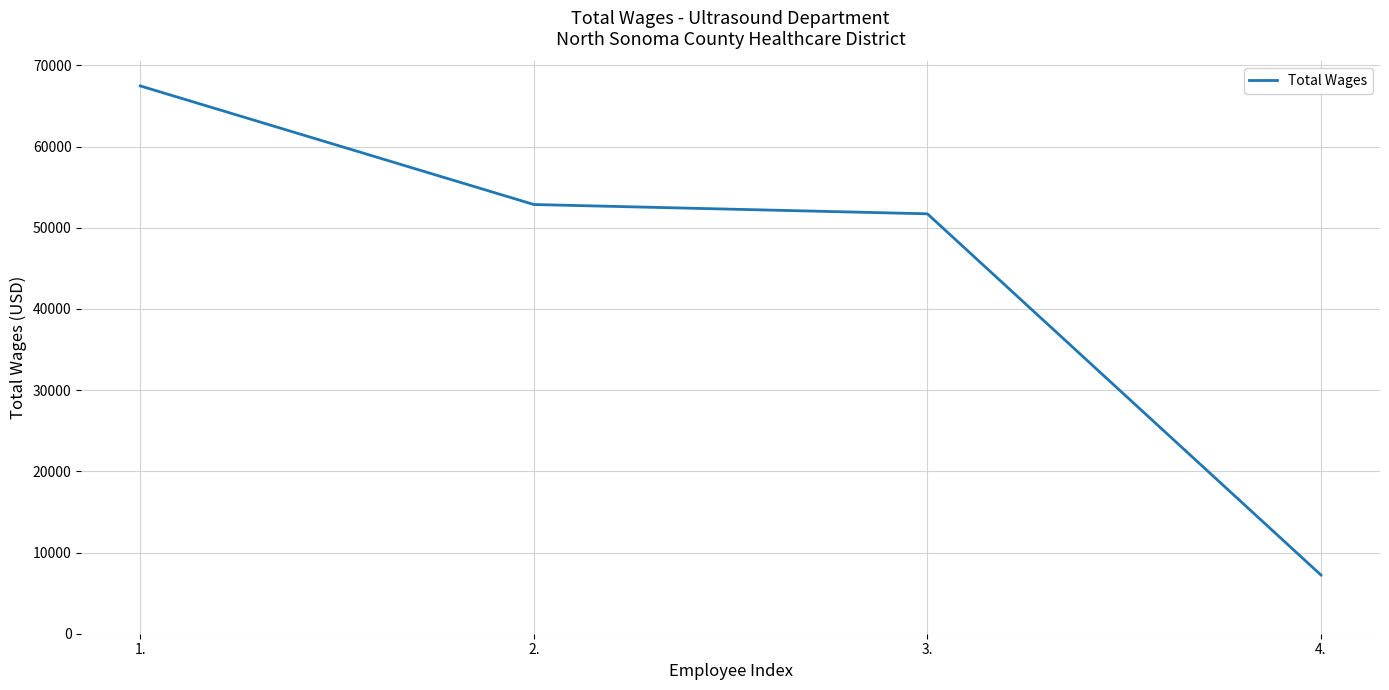

What position from the right is 2.?

3